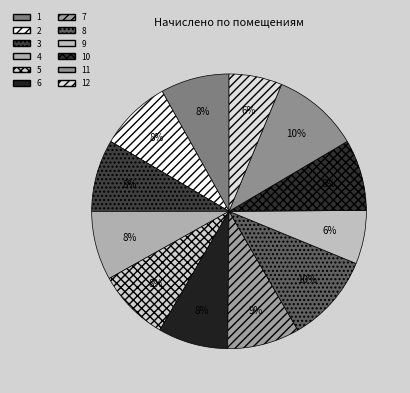

Between 2 and 11, which is larger?

11